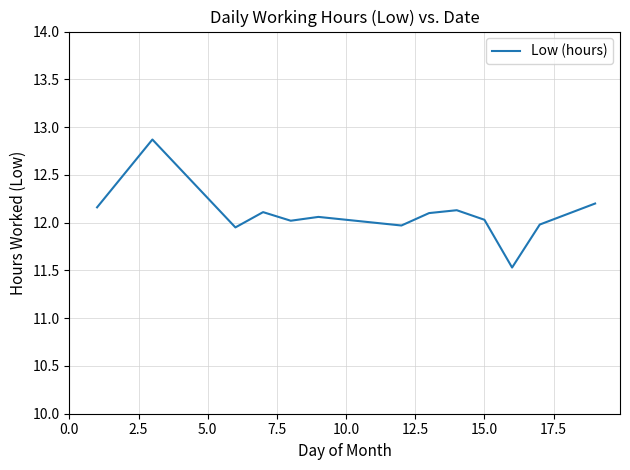

What is the maximum value shown in the chart?

12.9